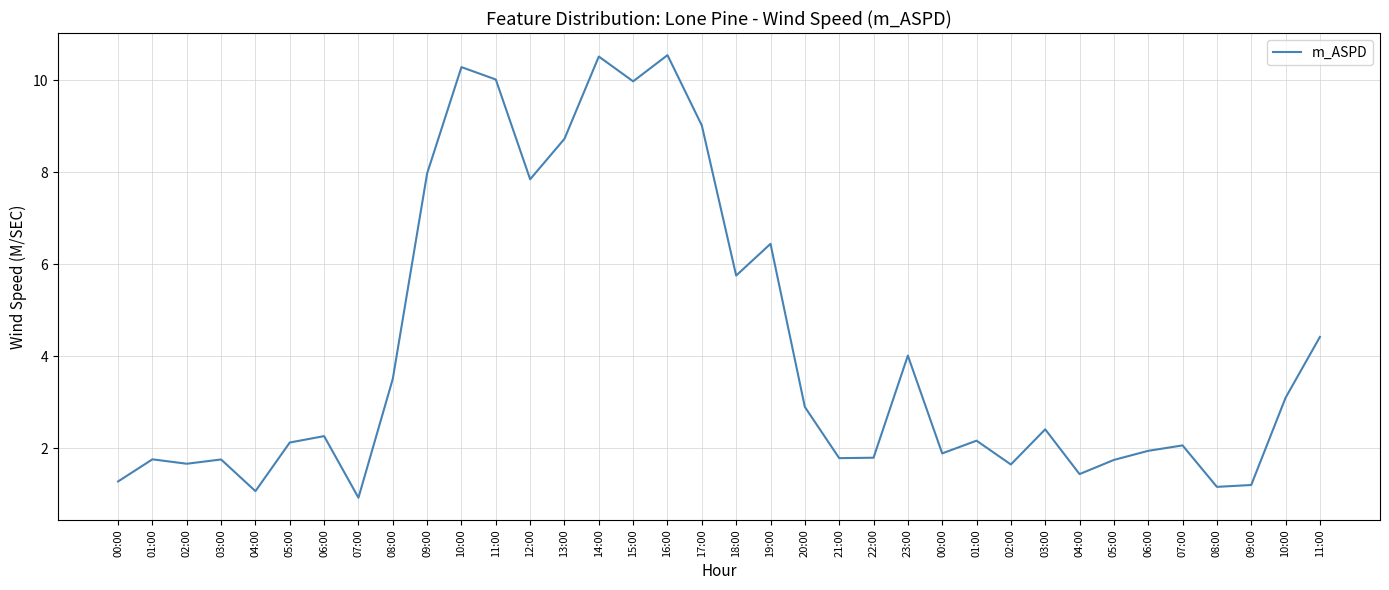

At which label is the value closest to 5?

11:00